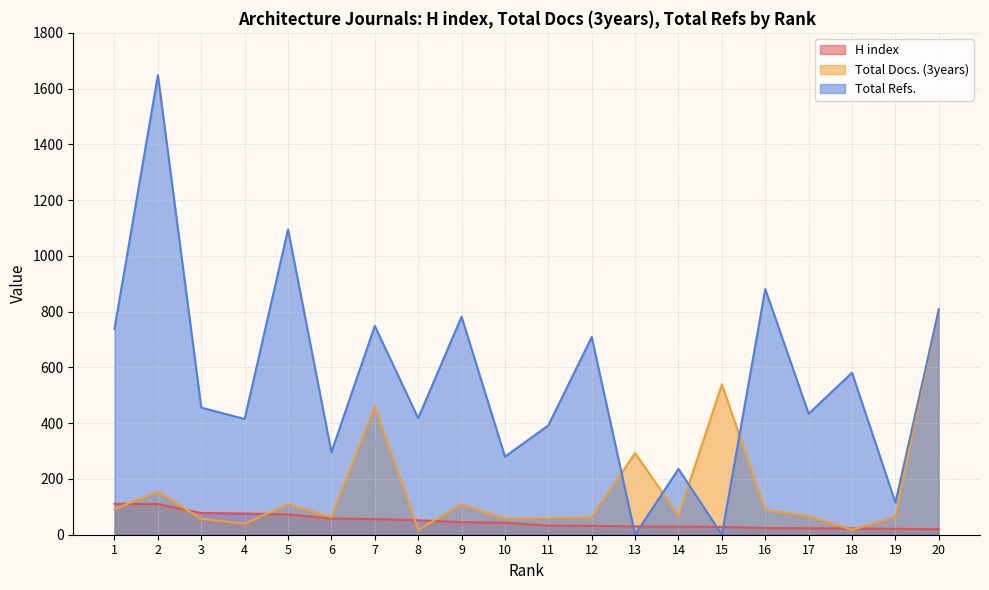

List the series in order of their overall mean, highest first.

Total Refs., Total Docs. (3years), H index